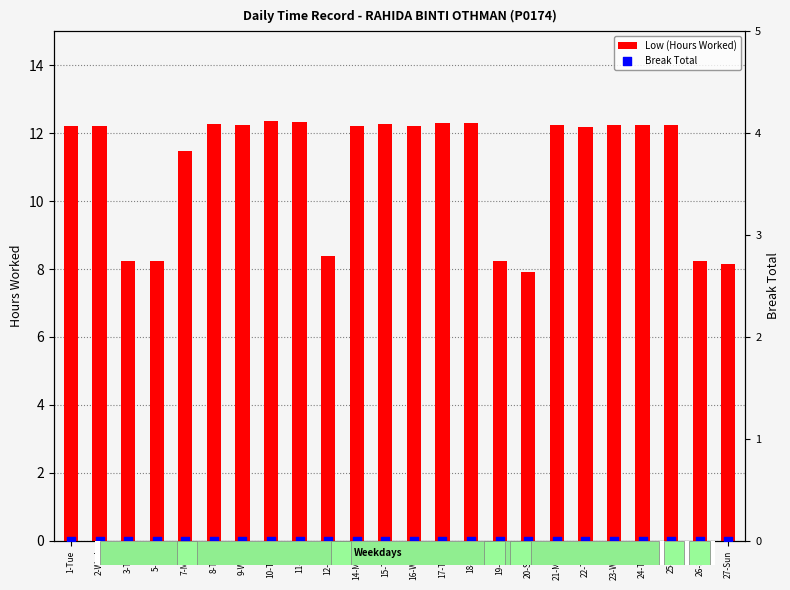

What is the total value across all series at 23-Wed?

12.2